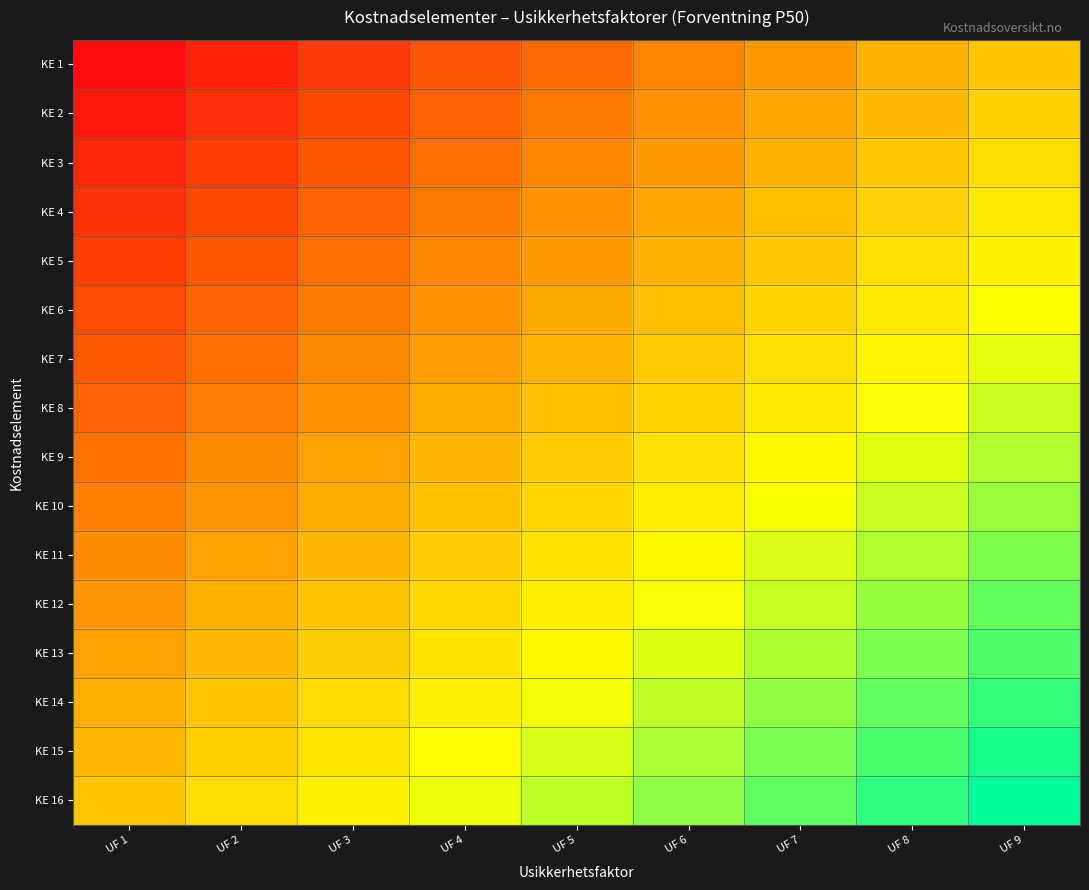

Reading left to right, transcribe all the data shown in this chart.

KE 1: UF 1=0.0	UF 2=0.1	UF 3=0.1	UF 4=0.2	UF 5=0.2	UF 6=0.3	UF 7=0.4	UF 8=0.4	UF 9=0.5
KE 2: UF 1=0.0	UF 2=0.1	UF 3=0.2	UF 4=0.2	UF 5=0.3	UF 6=0.3	UF 7=0.4	UF 8=0.5	UF 9=0.5
KE 3: UF 1=0.1	UF 2=0.1	UF 3=0.2	UF 4=0.3	UF 5=0.3	UF 6=0.4	UF 7=0.4	UF 8=0.5	UF 9=0.6
KE 4: UF 1=0.1	UF 2=0.2	UF 3=0.2	UF 4=0.3	UF 5=0.3	UF 6=0.4	UF 7=0.5	UF 8=0.5	UF 9=0.6
KE 5: UF 1=0.1	UF 2=0.2	UF 3=0.3	UF 4=0.3	UF 5=0.4	UF 6=0.4	UF 7=0.5	UF 8=0.6	UF 9=0.6
KE 6: UF 1=0.2	UF 2=0.2	UF 3=0.3	UF 4=0.4	UF 5=0.4	UF 6=0.5	UF 7=0.5	UF 8=0.6	UF 9=0.7
KE 7: UF 1=0.2	UF 2=0.3	UF 3=0.3	UF 4=0.4	UF 5=0.5	UF 6=0.5	UF 7=0.6	UF 8=0.6	UF 9=0.7
KE 8: UF 1=0.2	UF 2=0.3	UF 3=0.4	UF 4=0.4	UF 5=0.5	UF 6=0.5	UF 7=0.6	UF 8=0.7	UF 9=0.7
KE 9: UF 1=0.3	UF 2=0.3	UF 3=0.4	UF 4=0.5	UF 5=0.5	UF 6=0.6	UF 7=0.6	UF 8=0.7	UF 9=0.8
KE 10: UF 1=0.3	UF 2=0.4	UF 3=0.4	UF 4=0.5	UF 5=0.6	UF 6=0.6	UF 7=0.7	UF 8=0.7	UF 9=0.8
KE 11: UF 1=0.3	UF 2=0.4	UF 3=0.5	UF 4=0.5	UF 5=0.6	UF 6=0.6	UF 7=0.7	UF 8=0.8	UF 9=0.8
KE 12: UF 1=0.4	UF 2=0.4	UF 3=0.5	UF 4=0.6	UF 5=0.6	UF 6=0.7	UF 7=0.7	UF 8=0.8	UF 9=0.9
KE 13: UF 1=0.4	UF 2=0.5	UF 3=0.5	UF 4=0.6	UF 5=0.7	UF 6=0.7	UF 7=0.8	UF 8=0.8	UF 9=0.9
KE 14: UF 1=0.4	UF 2=0.5	UF 3=0.6	UF 4=0.6	UF 5=0.7	UF 6=0.7	UF 7=0.8	UF 8=0.9	UF 9=0.9
KE 15: UF 1=0.5	UF 2=0.5	UF 3=0.6	UF 4=0.7	UF 5=0.7	UF 6=0.8	UF 7=0.8	UF 8=0.9	UF 9=1.0
KE 16: UF 1=0.5	UF 2=0.6	UF 3=0.6	UF 4=0.7	UF 5=0.8	UF 6=0.8	UF 7=0.9	UF 8=0.9	UF 9=1.0